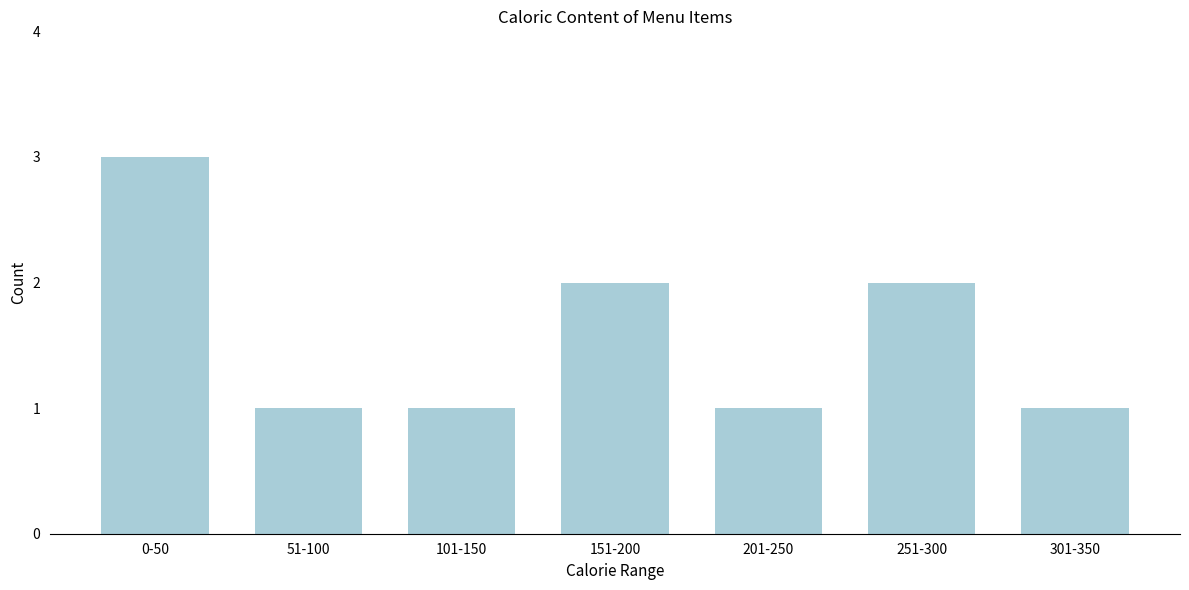

Reading left to right, transcribe all the data shown in this chart.

3	1	1	2	1	2	1